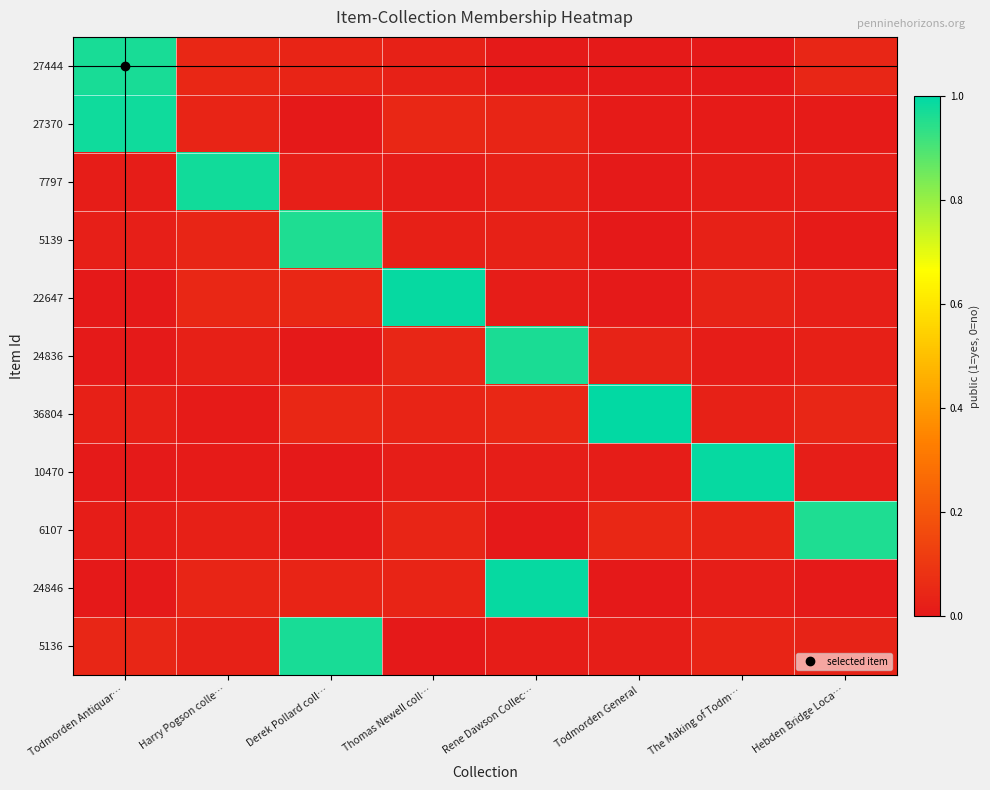

What is the total value across all series at Derek Pollard coll…?

2.1